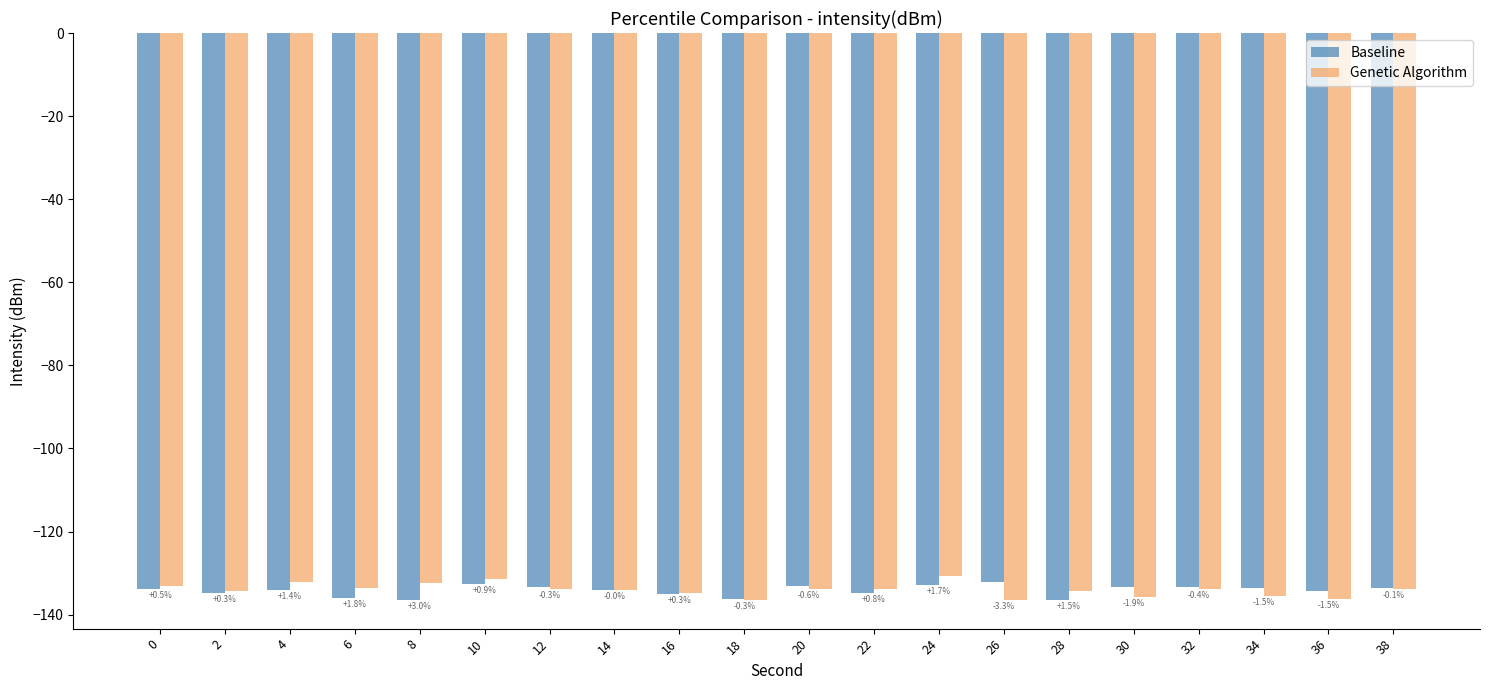

List the series in order of their peak value, highest first.

Genetic Algorithm, Baseline